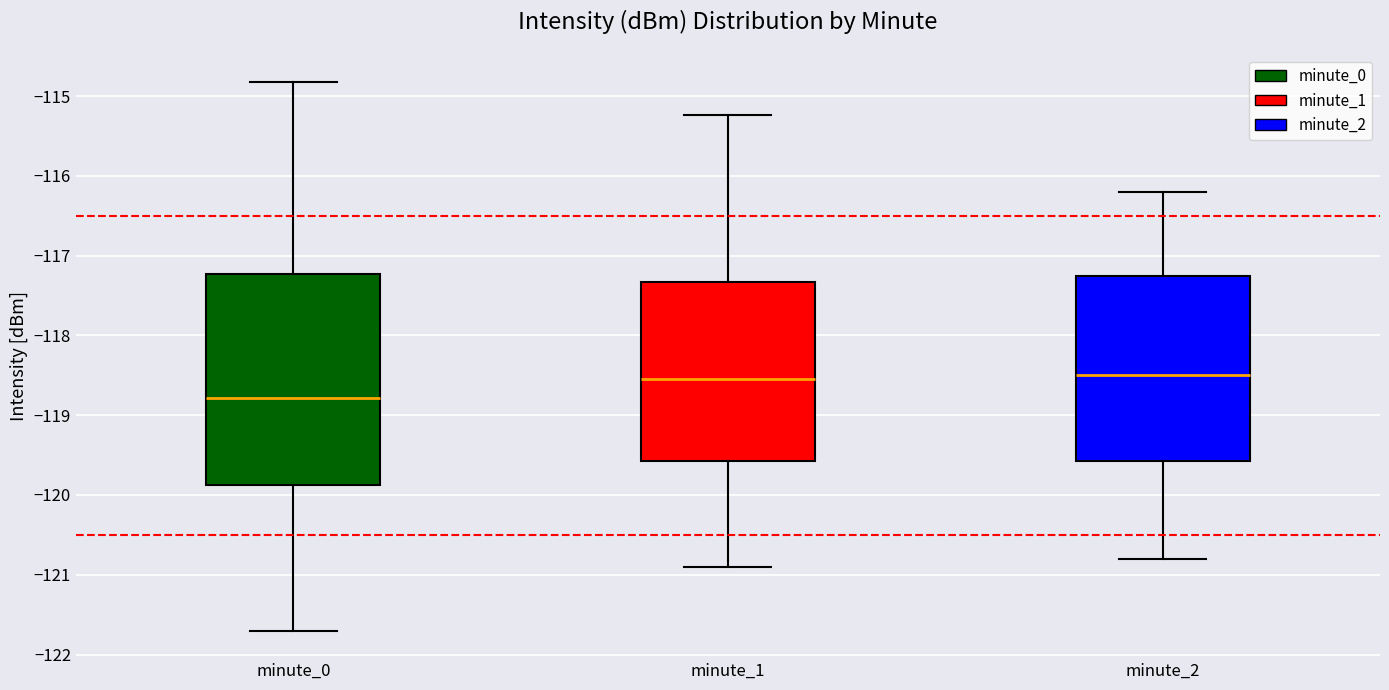

Reading left to right, transcribe this box plot: for each box, give where its median line is, the range the box spans, and where its two whiskers end, as read against the y-axis. The values are not printed on the chart, so give them approximately, as read against the axis.

minute_0: median -118.8, box -119.9 to -117.2, whiskers -121.7 to -114.8
minute_1: median -118.5, box -119.6 to -117.3, whiskers -120.9 to -115.2
minute_2: median -118.5, box -119.6 to -117.2, whiskers -120.8 to -116.2